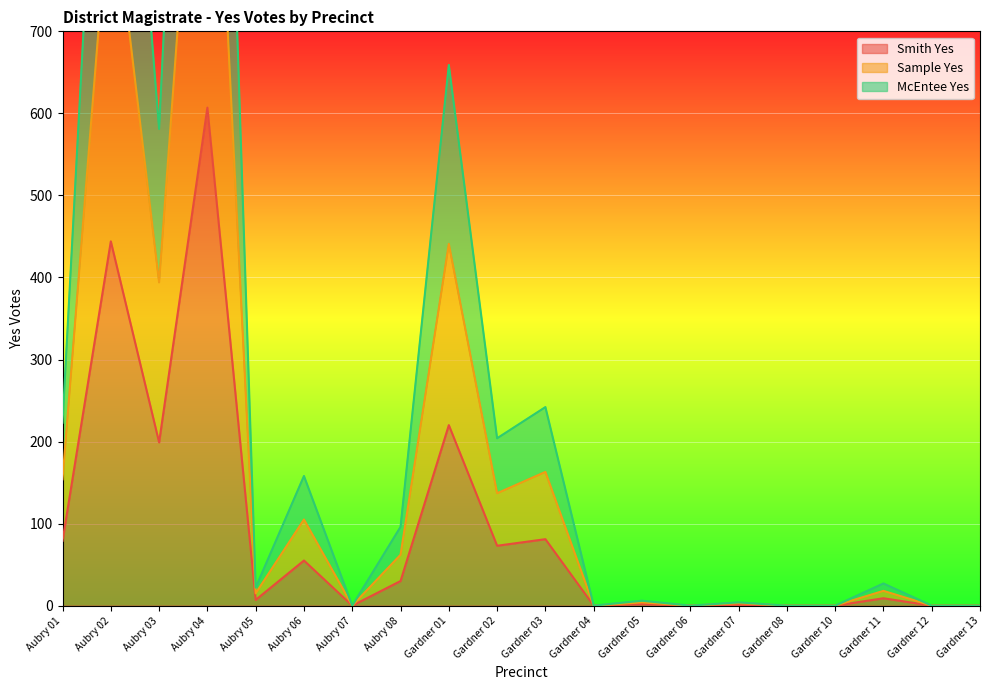

True or false: McEntee Yes has a value of 801 at Aubry 07.

False